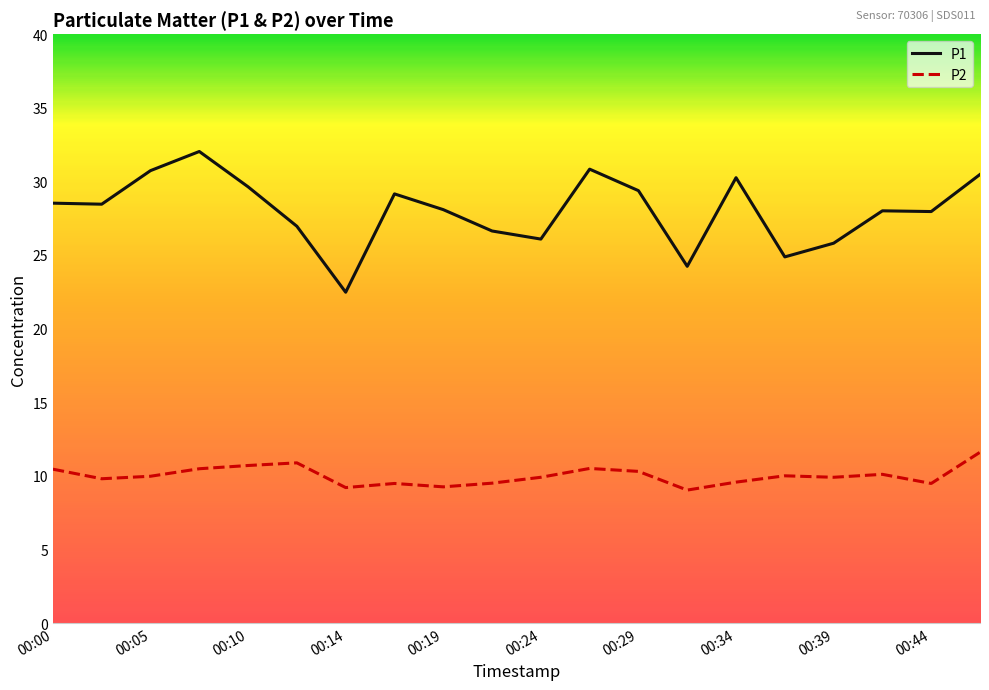

What is the smallest value displayed?

9.0